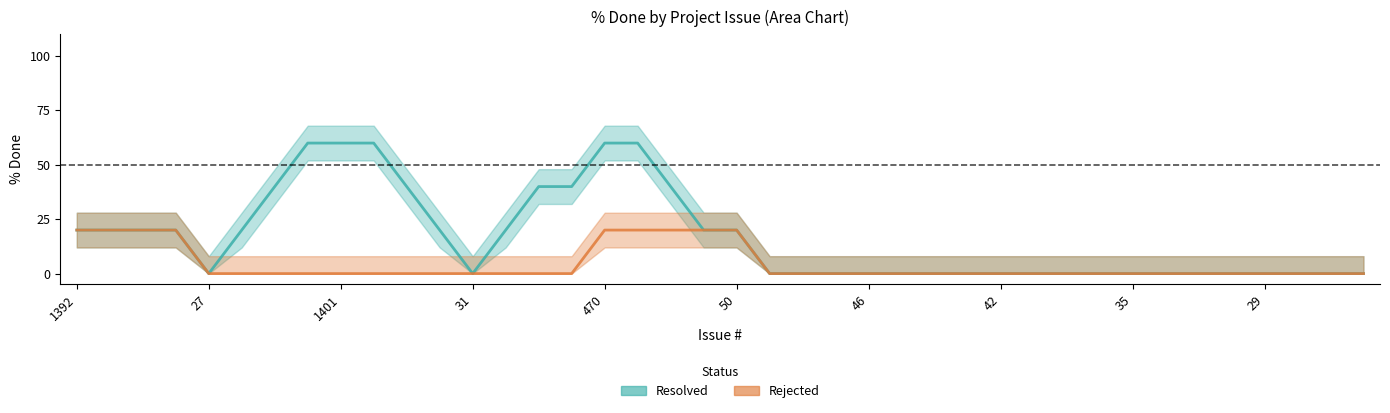

What is the label of the 6th point from the left?

19